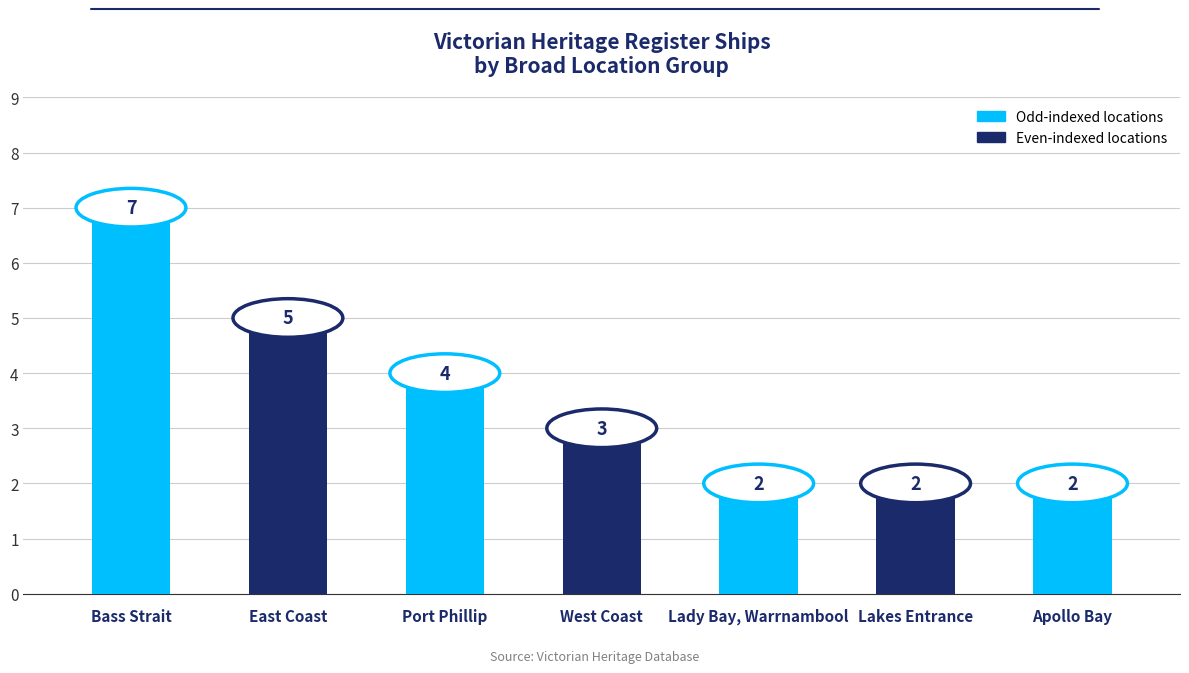

Does the chart contain any negative values?

No